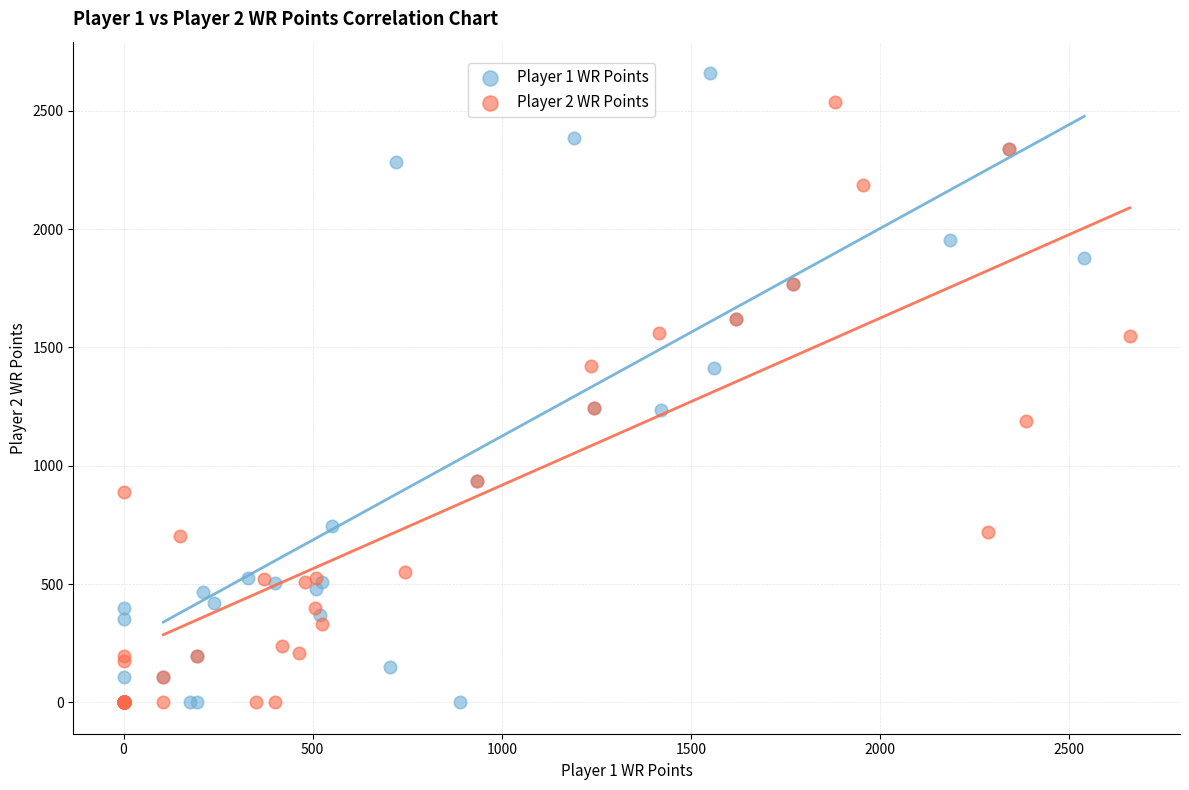

Which series contains the highest Y value?

Player 1 WR Points